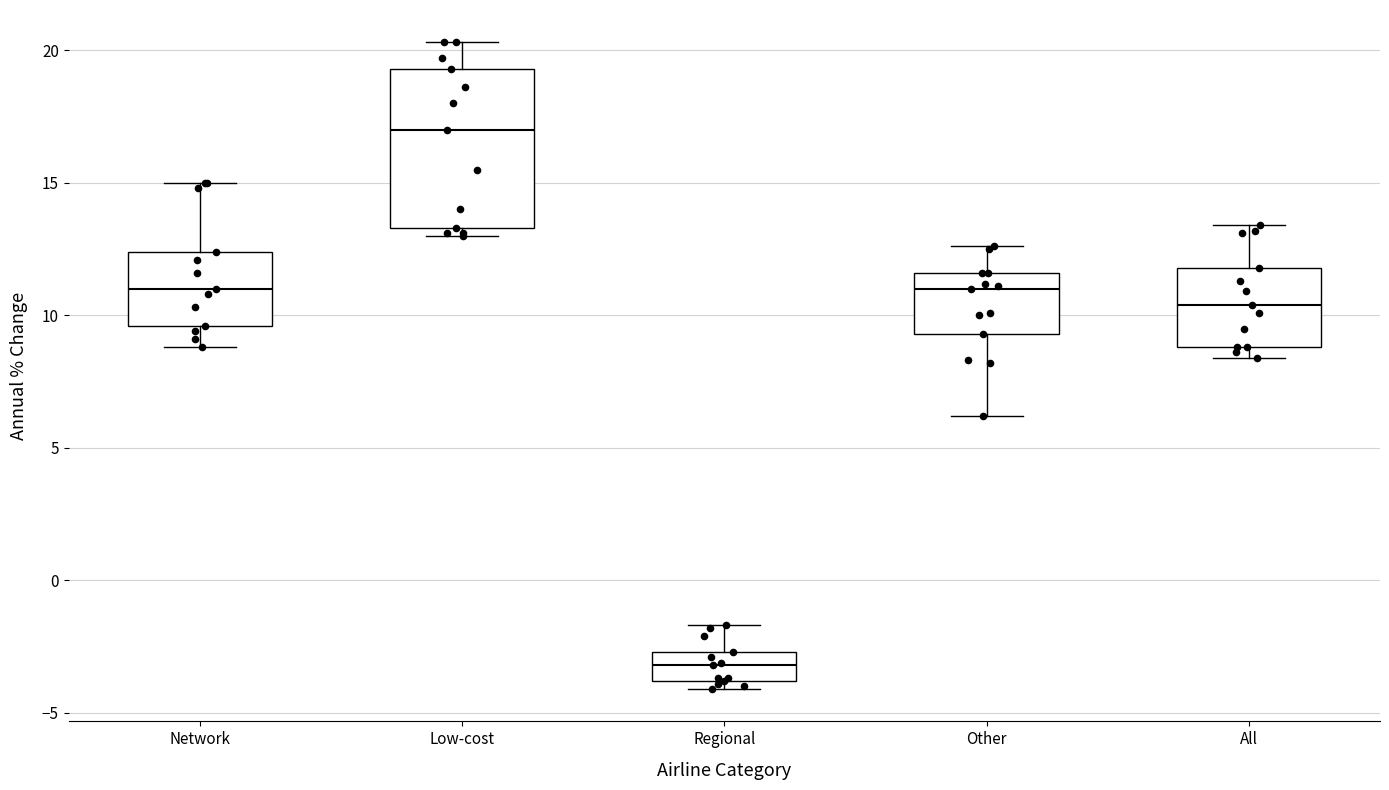

Where is the lower edge of the box for Regional on the y-axis? The values are not printed on the chart, so give them approximately, as read against the axis.

-4.0